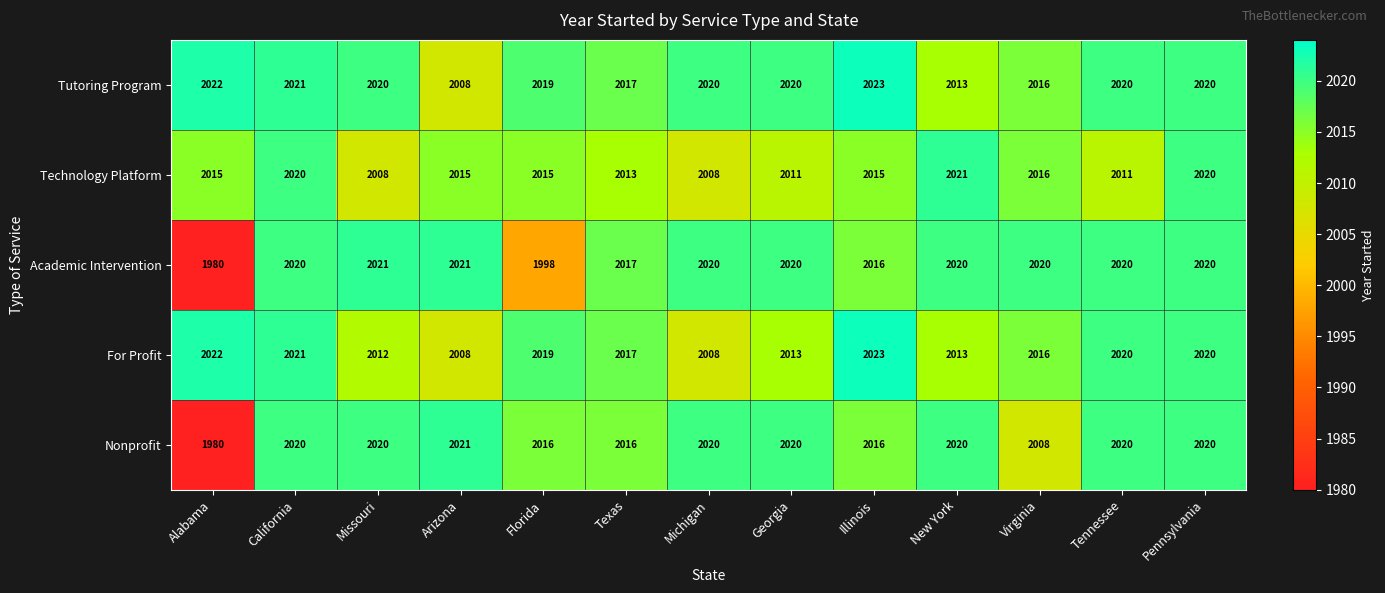

What is the difference between the highest and lowest values at Virginia?

12